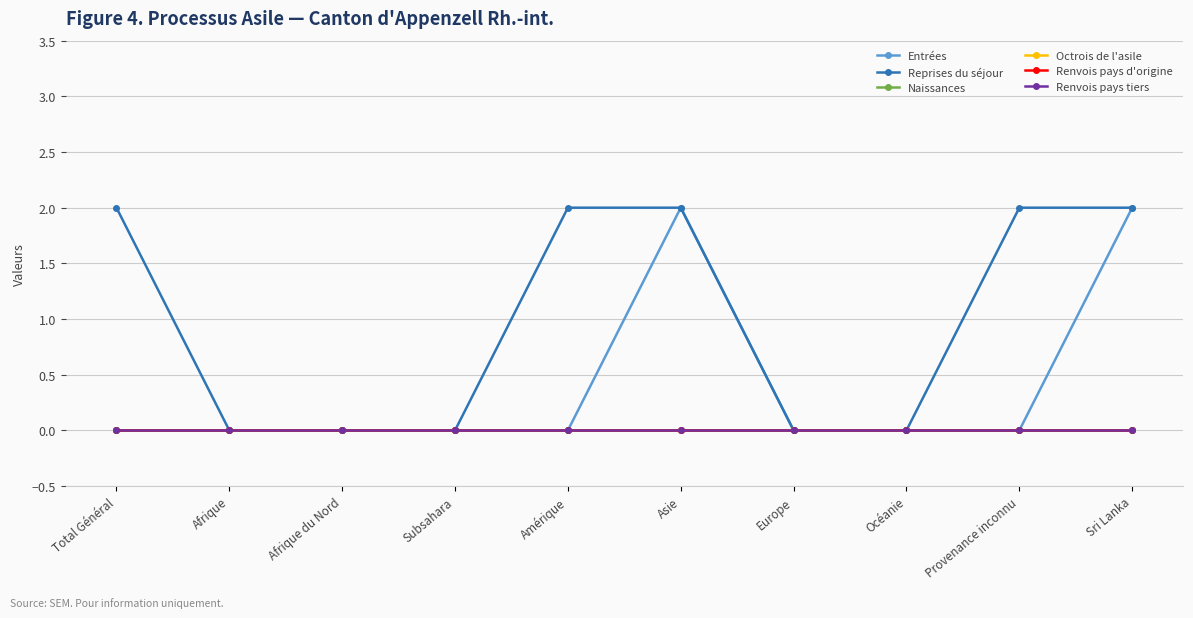

The Naissances series shows 0 at Amérique. True or false?

True